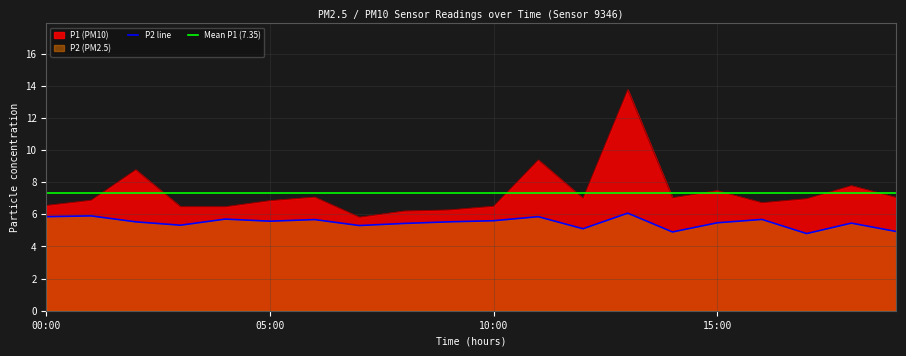

True or false: P2 and P1 cross at least once.

False